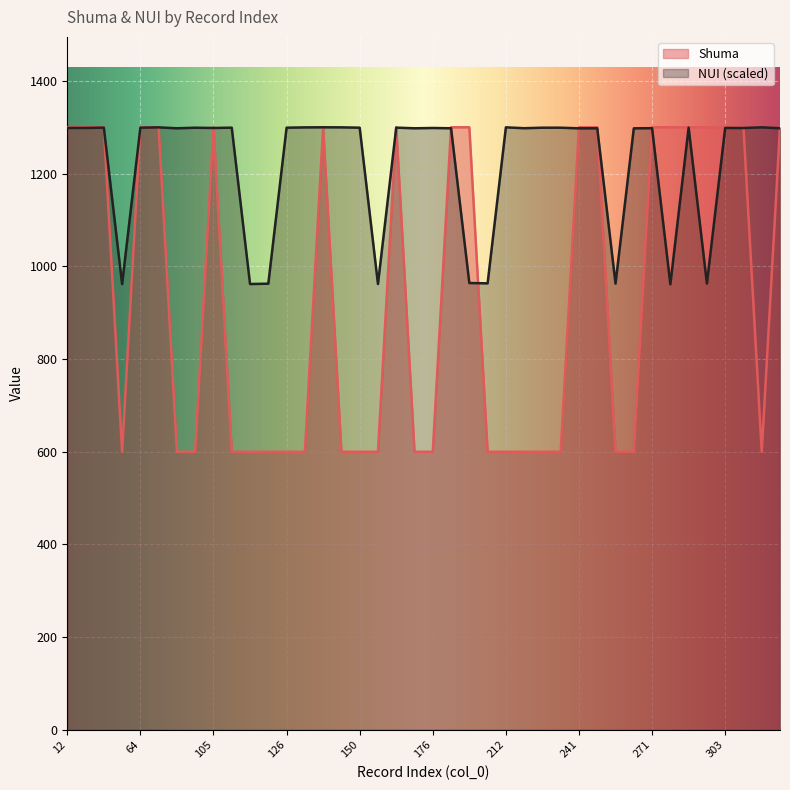

Reading left to right, transcribe all the data shown in this chart.

Shuma: 12=1300.0	32=1300.0	51=1300.0	55=600.0	64=1300.0	67=1300.0	87=600.0	102=600.0	105=1300.0	111=600.0	120=600.0	122=600.0	126=600.0	136=600.0	140=1300.0	148=600.0	150=600.0	163=600.0	165=1300.0	167=600.0	176=600.0	202=1300.0	203=1300.0	210=600.0	212=600.0	221=600.0	224=600.0	239=600.0	241=1300.0	251=1300.0	256=600.0	259=600.0	271=1300.0	273=1300.0	287=1300.0	289=1300.0	303=1300.0	320=1300.0	328=600.0	329=1300.0
NUI: 12=1298.6	32=1298.6	51=1299.2	55=961.8	64=1299.1	67=1299.8	87=1297.9	102=1299.0	105=1298.5	111=1299.2	120=961.9	122=962.6	126=1299.1	136=1299.8	140=1300.0	148=1299.9	150=1299.2	163=961.9	165=1299.2	167=1297.9	176=1298.5	202=1297.9	203=964.0	210=963.4	212=1299.9	221=1298.0	224=1299.1	239=1299.1	241=1297.7	251=1297.8	256=962.7	259=1297.8	271=1298.0	273=961.3	287=1299.3	289=963.0	303=1298.6	320=1298.4	328=1299.9	329=1297.9